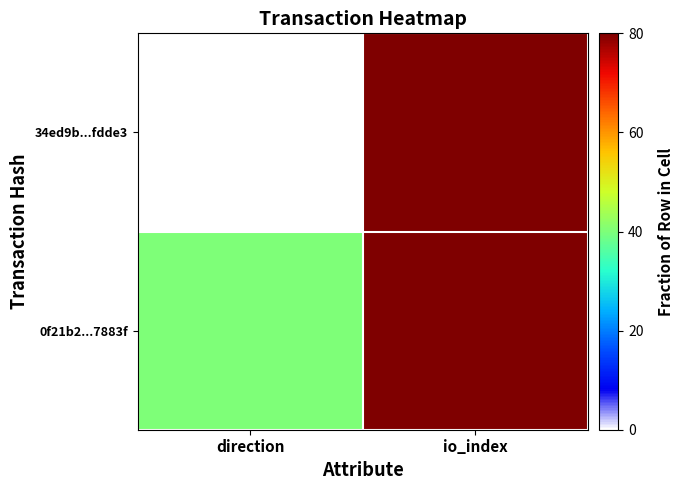

Which category has the lowest value across all series?

direction